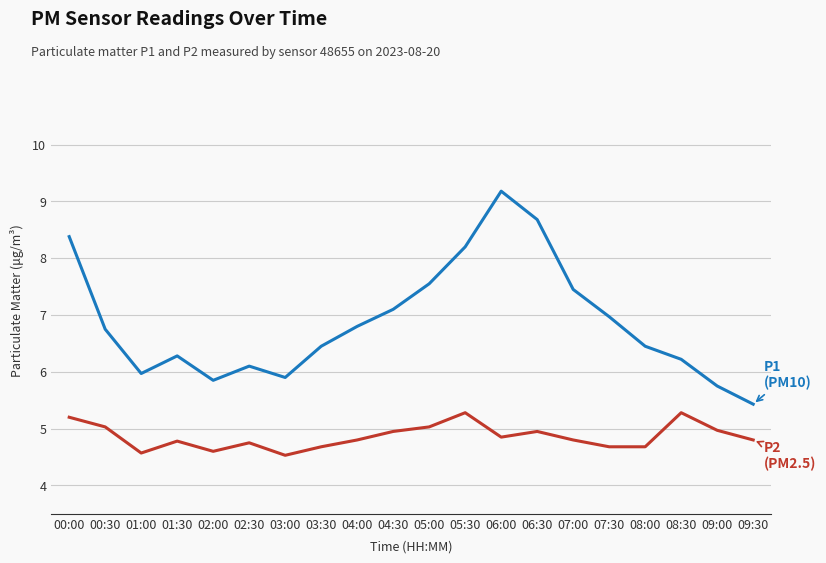

At which category is the sum across all series the highest?

06:00